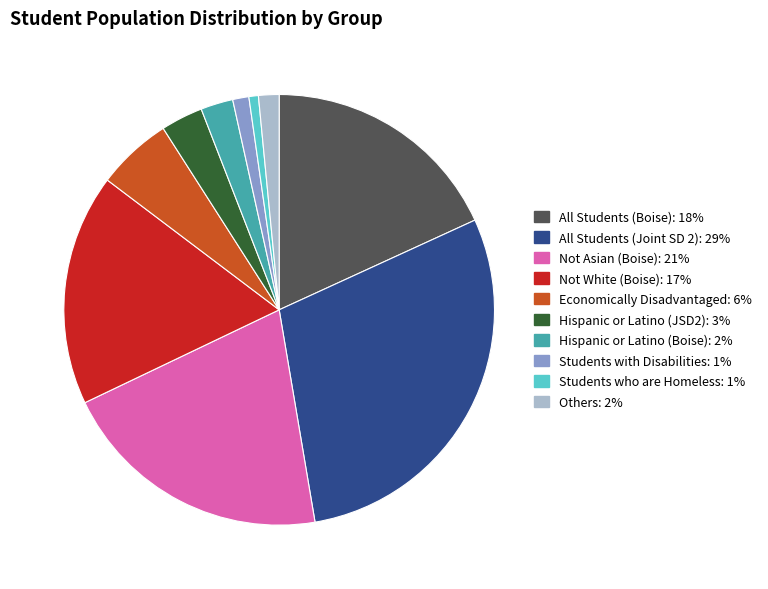

True or false: Others: 2% accounts for 2% of the total.

True